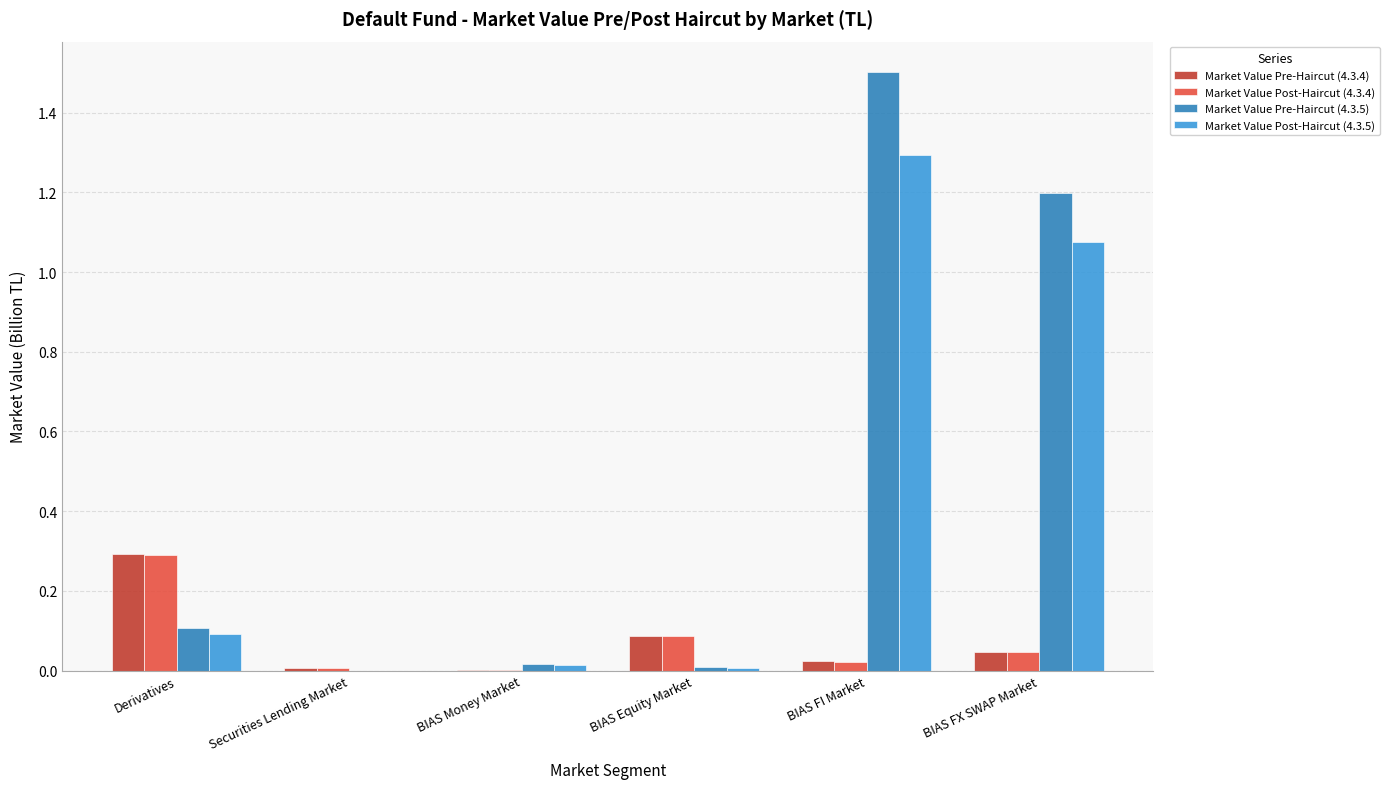

The value of Market Value Post-Haircut (4.3.5) at Securities Lending Market is 0.0. True or false?

True